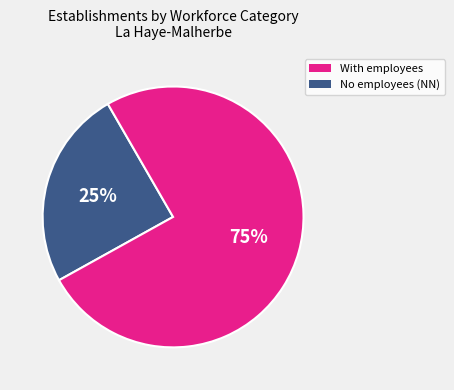

Count the number of slices in the pie.

2